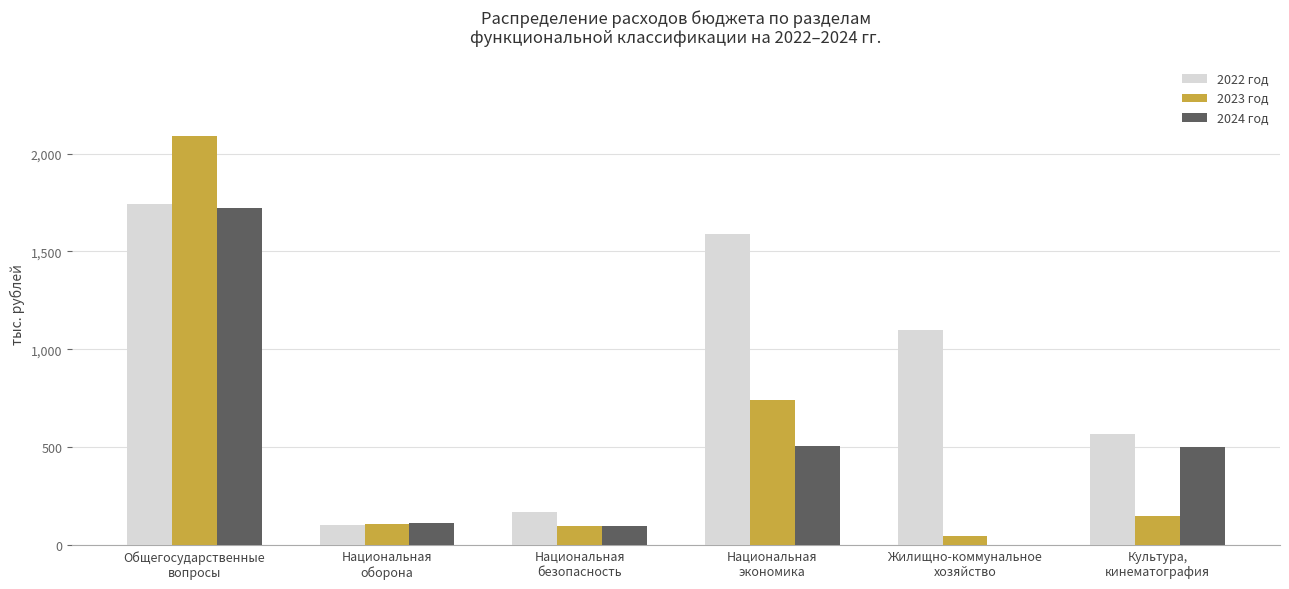

Where is 2023 год nearest to the value 1070?

Национальная
экономика